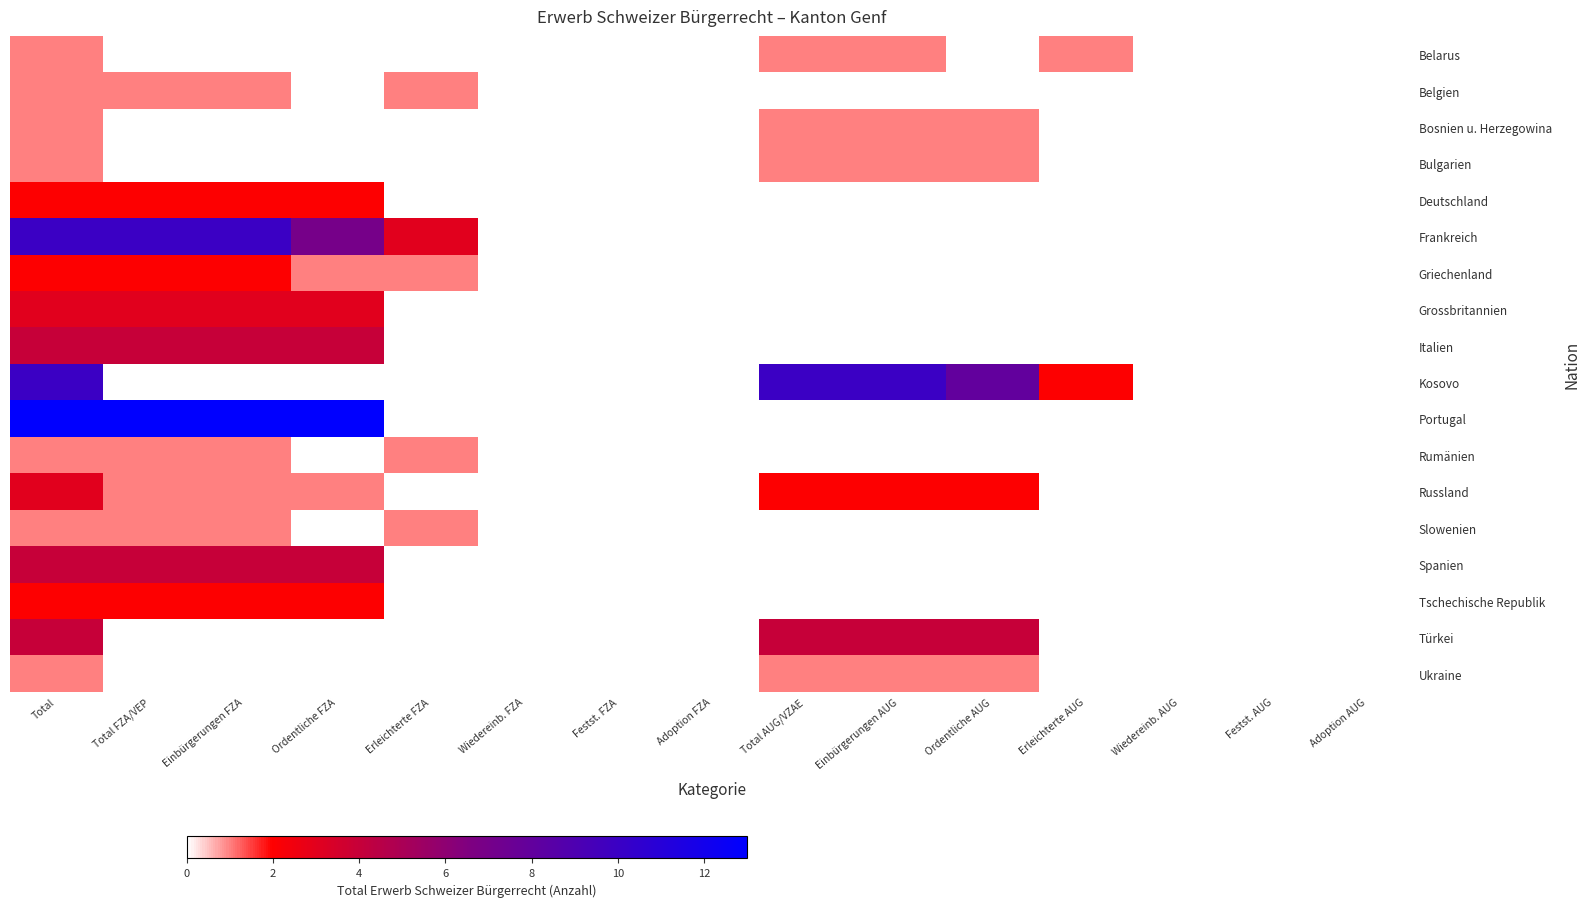

Which series has the largest total across all categories?

Portugal